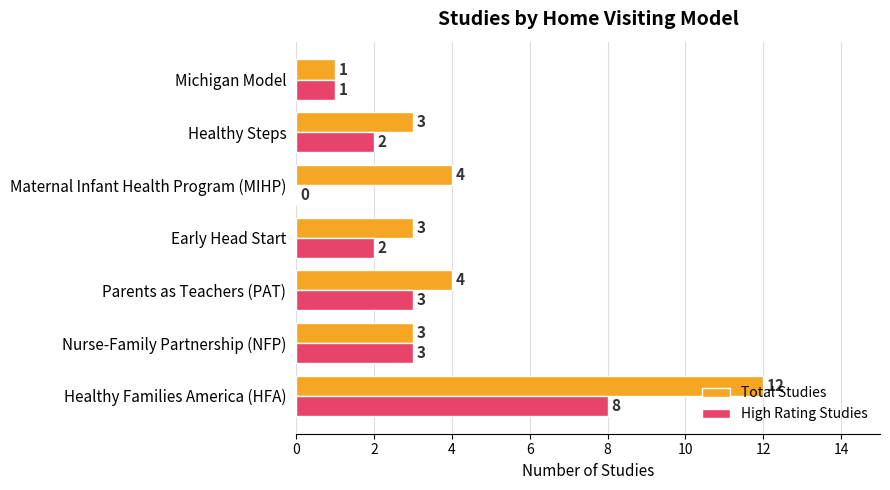

What is the maximum value shown in the chart?

12